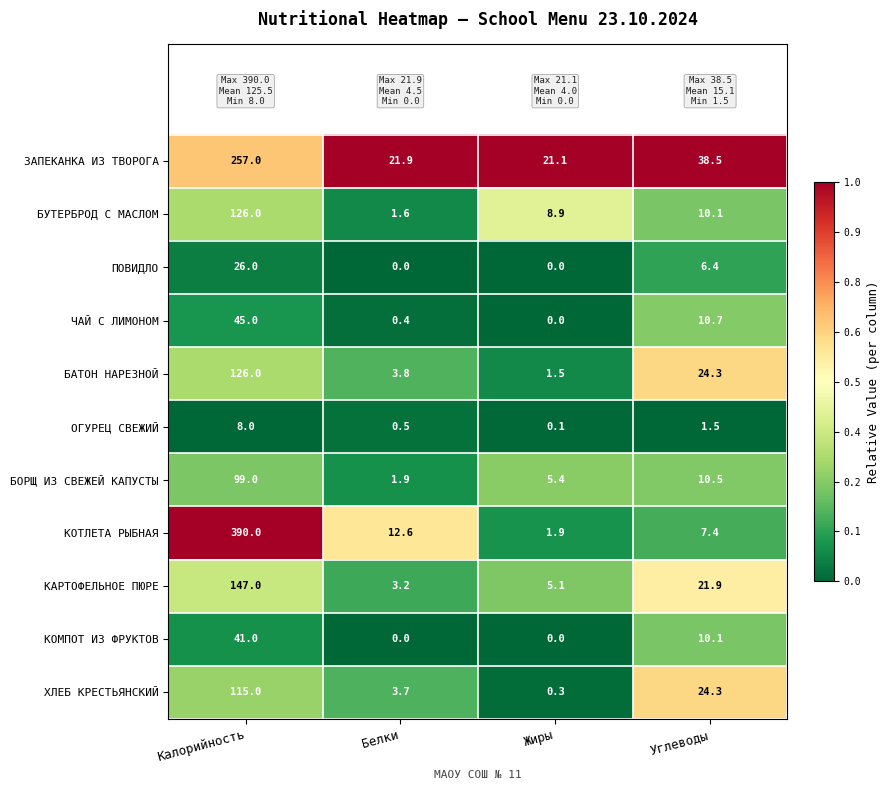

List the labels in order of ОГУРЕЦ СВЕЖИЙ value, smallest first.

Жиры, Белки, Углеводы, Калорийность